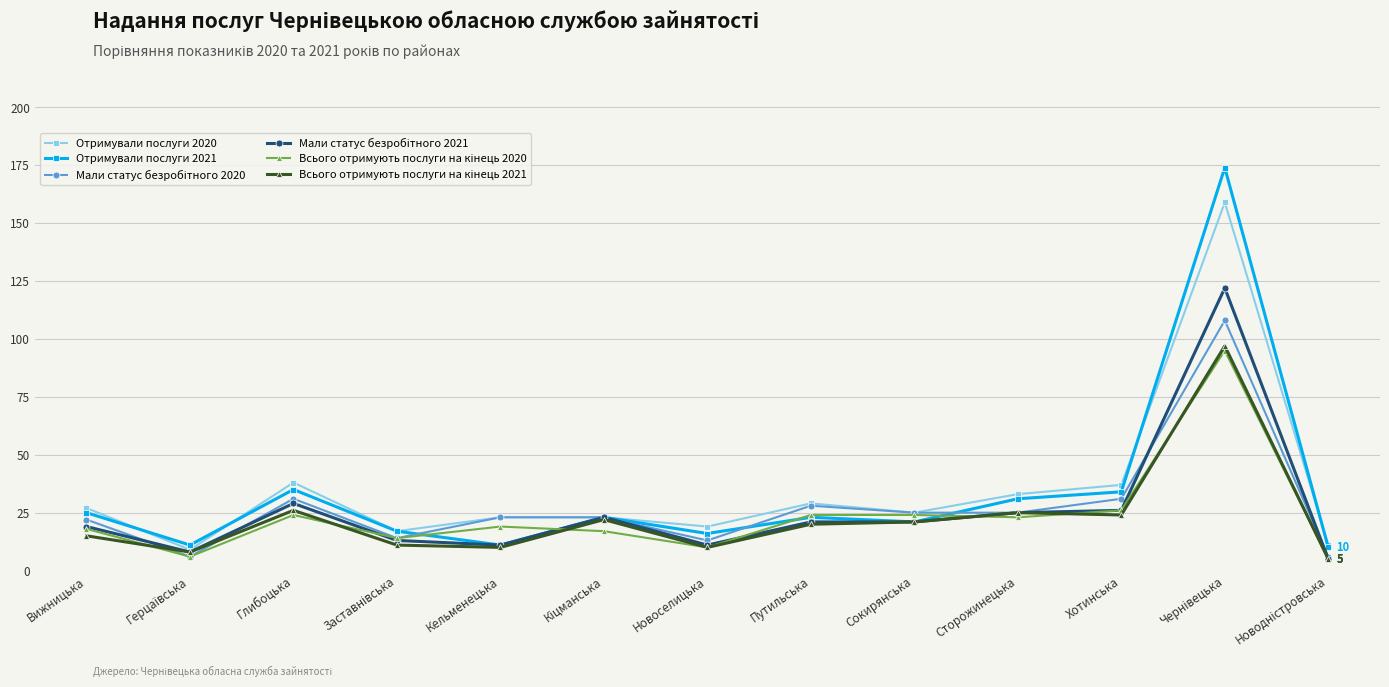

What is the greatest value displayed?

174